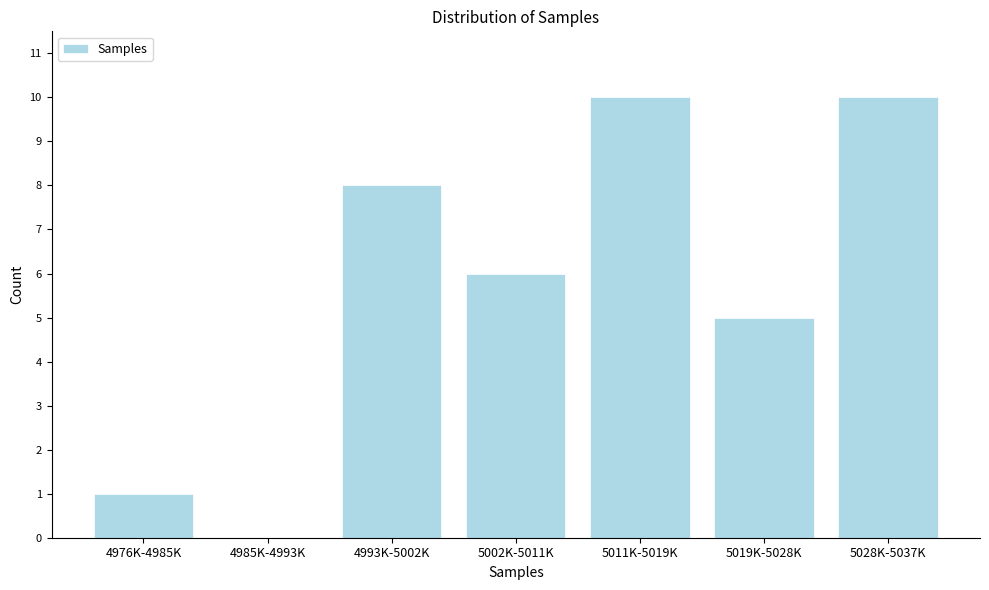

Reading left to right, list all the values displayed in this chart.

4976K-4985K=1	4985K-4993K=0	4993K-5002K=8	5002K-5011K=6	5011K-5019K=10	5019K-5028K=5	5028K-5037K=10